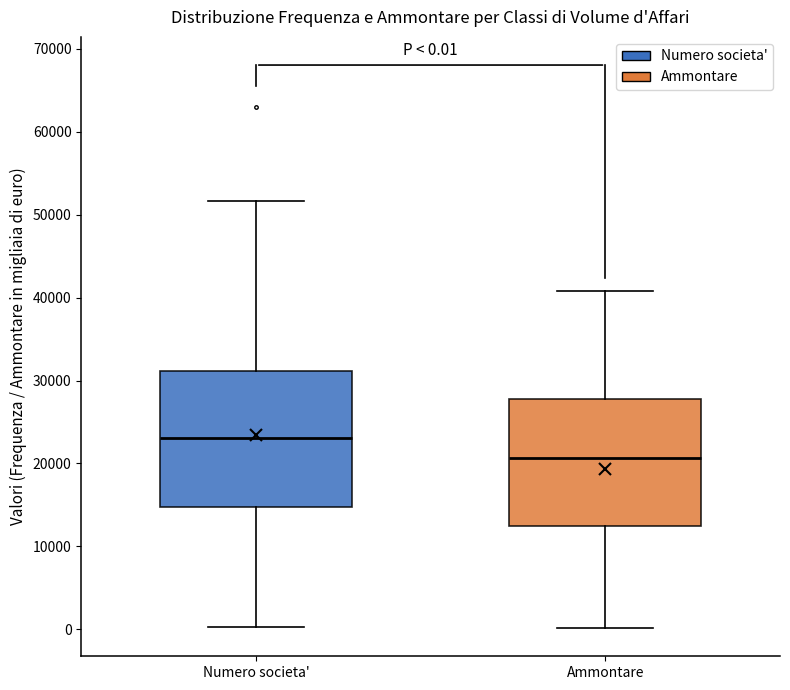

Which box's median line is the lowest?

Ammontare